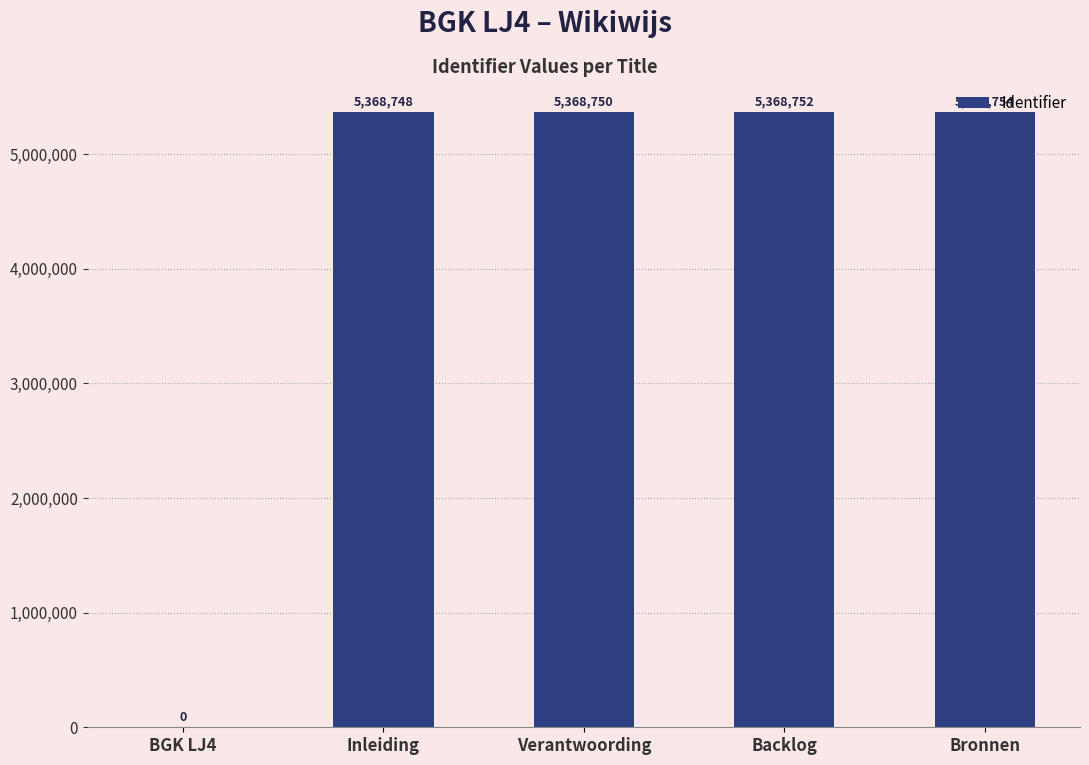

What is the maximum value shown in the chart?

5368754